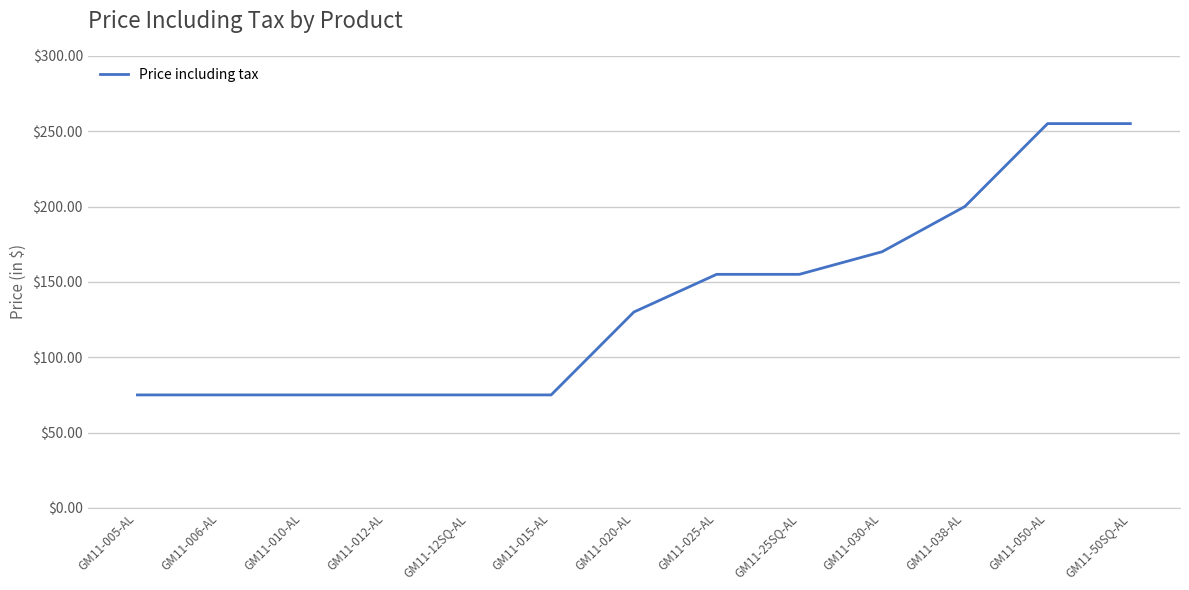

What is the ratio of the value at GM11-012-AL to the value at GM11-025-AL?

0.5